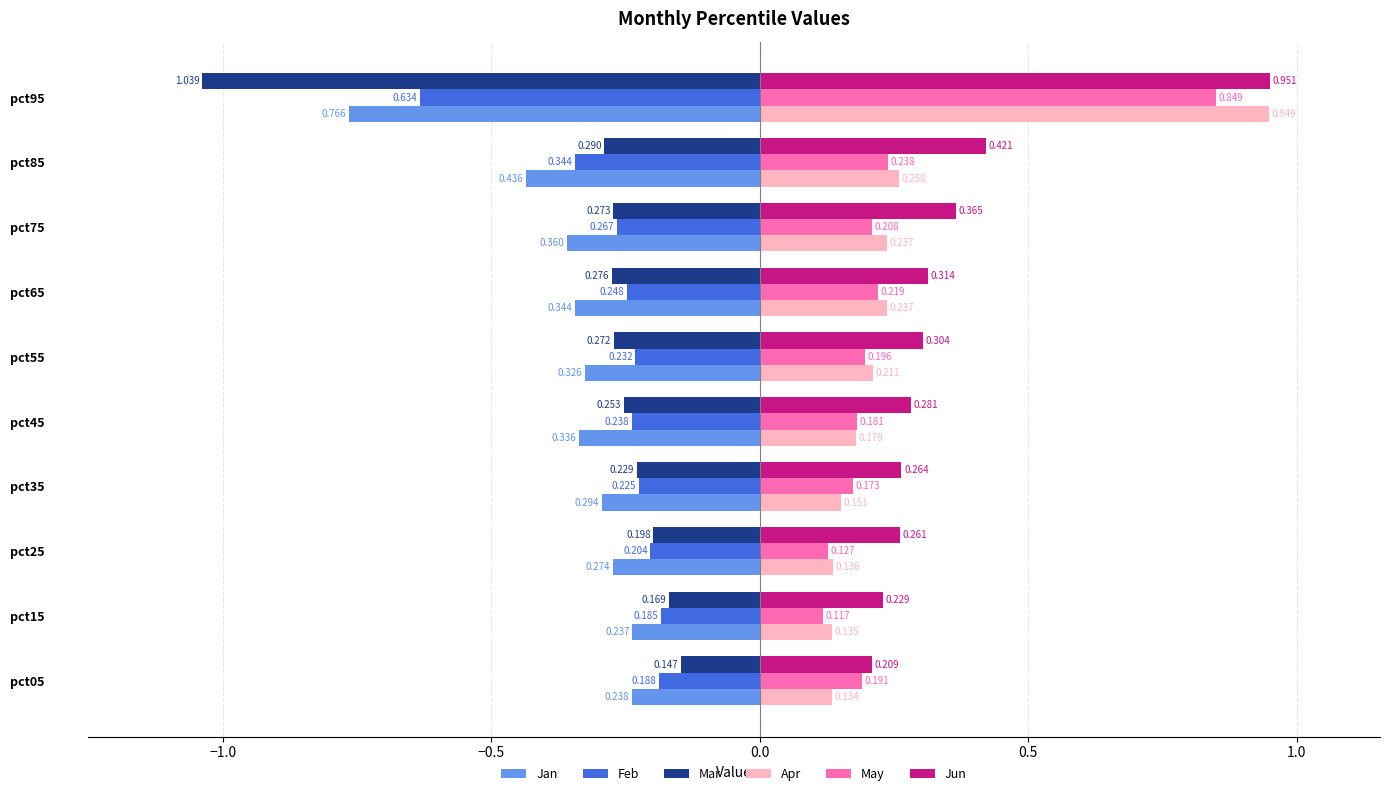

Which series has the widest spread of values?

Mar